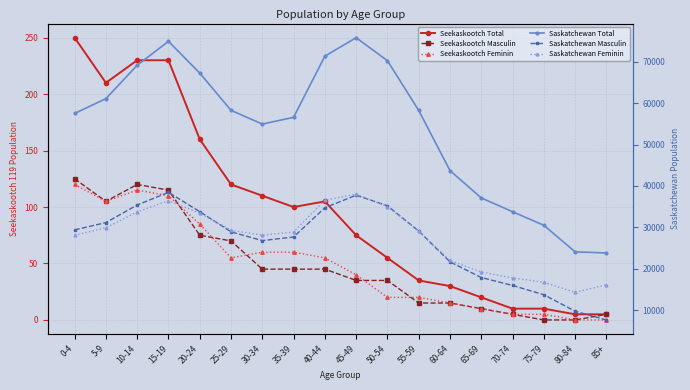

Is it true that Seekaskootch Feminin equals 105 at 5-9?

True